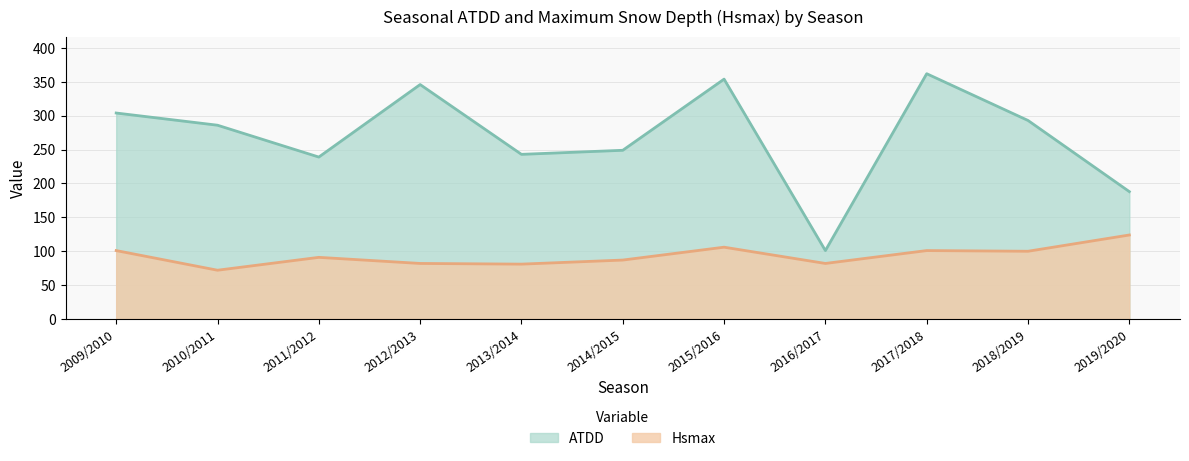

Which category has the highest value across all series?

2017/2018